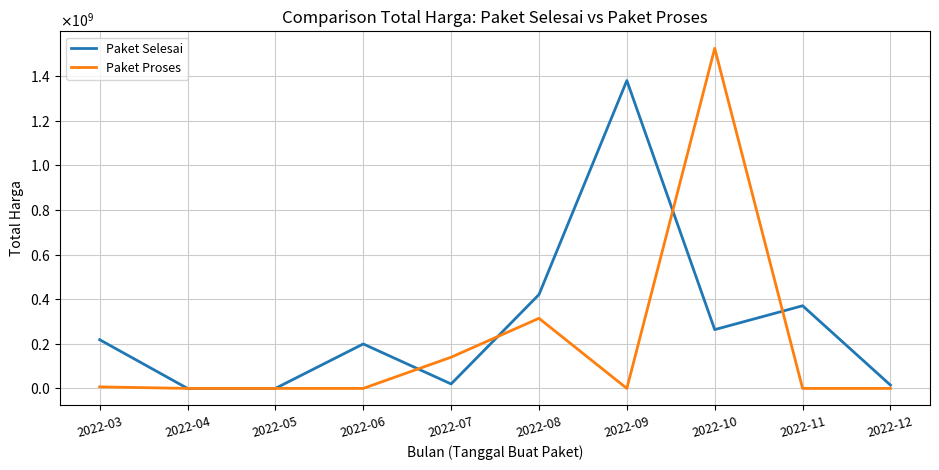

In Paket Proses, how many points are lower than both neighbors (excluding endpoints)?

1